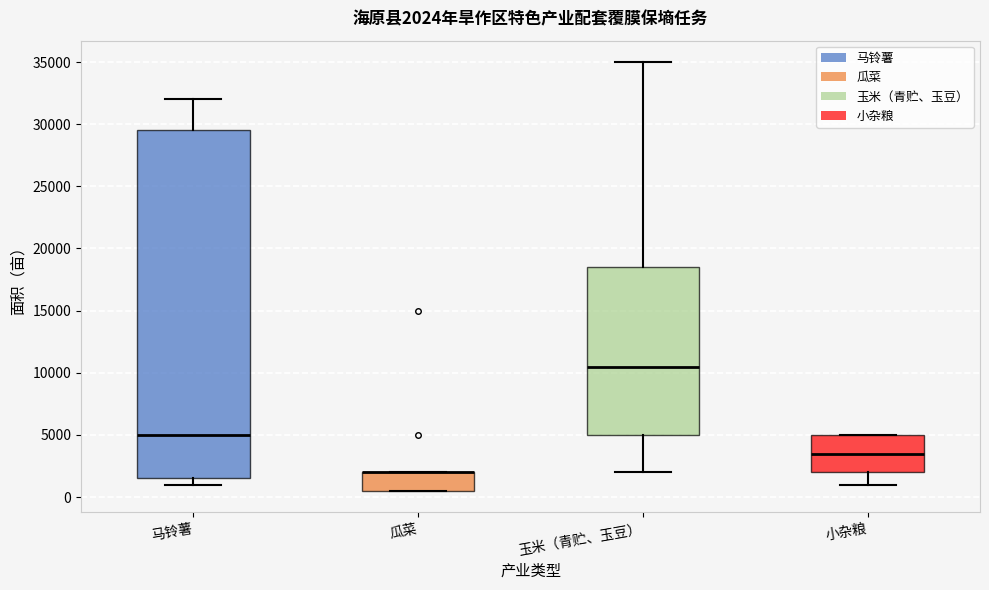

Which box is the tallest, from its lower edge to its upper edge?

马铃薯